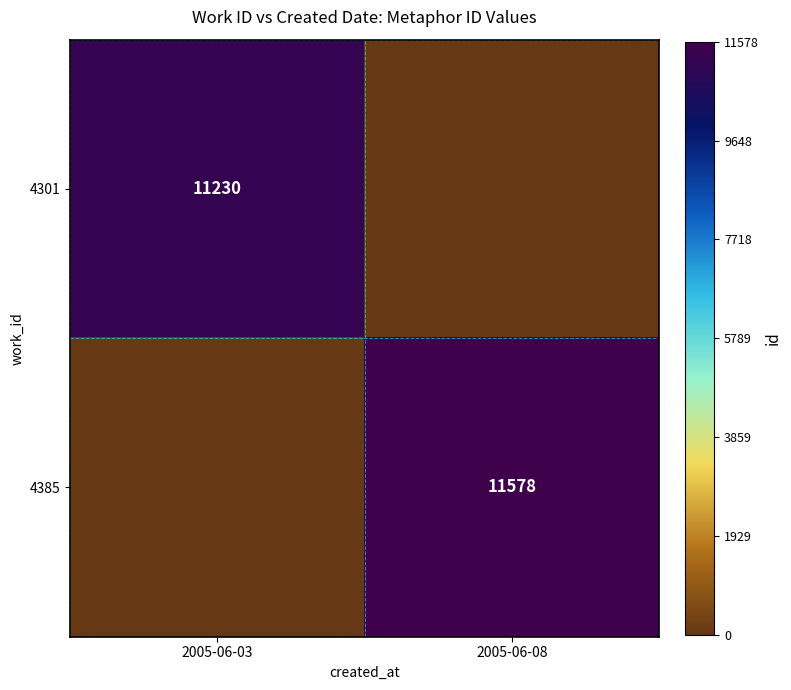

The value of 4385 at 2005-06-08 is 4420. True or false?

False